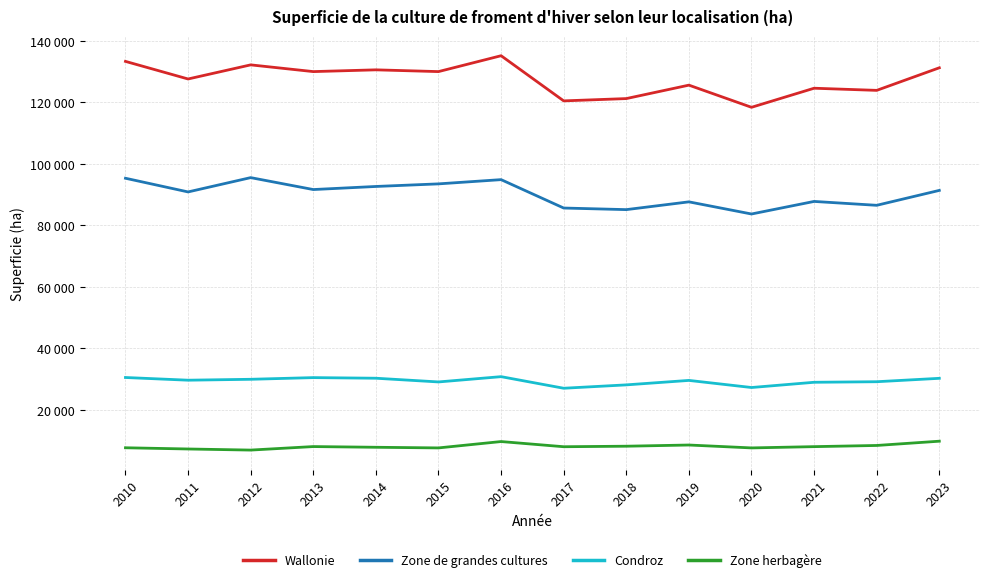

Is this an area chart (filled region under the line)?

No